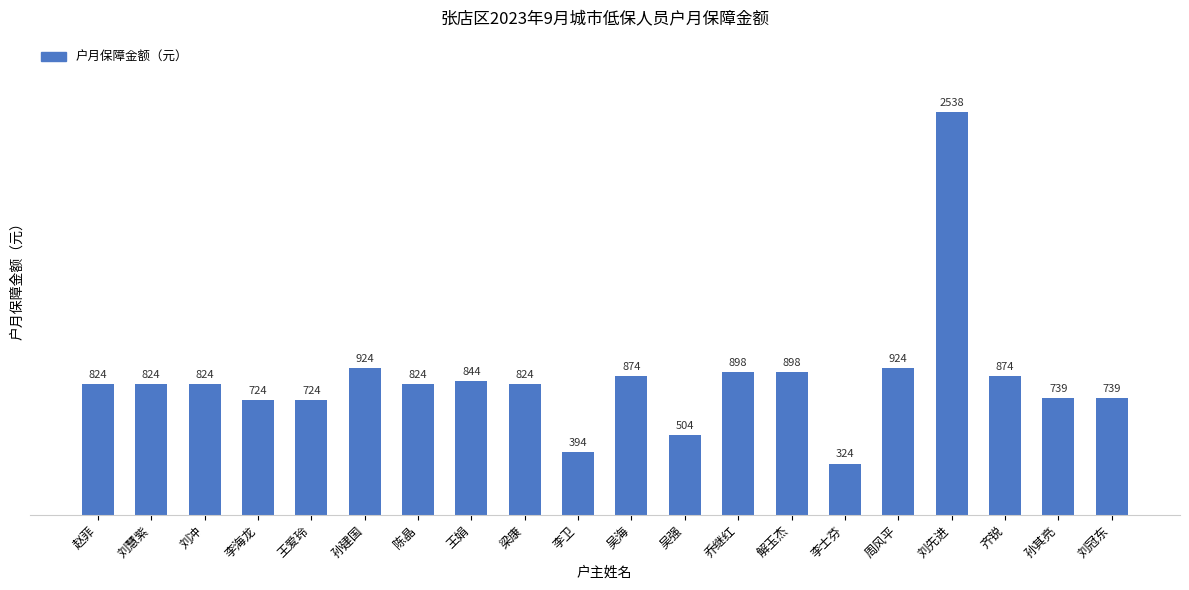

Does the chart contain any negative values?

No